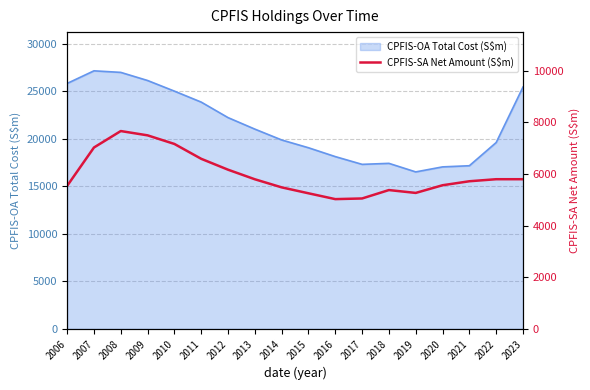

The value of CPFIS-OA Total Cost (S$m) at 2006 is 7780.6. True or false?

False